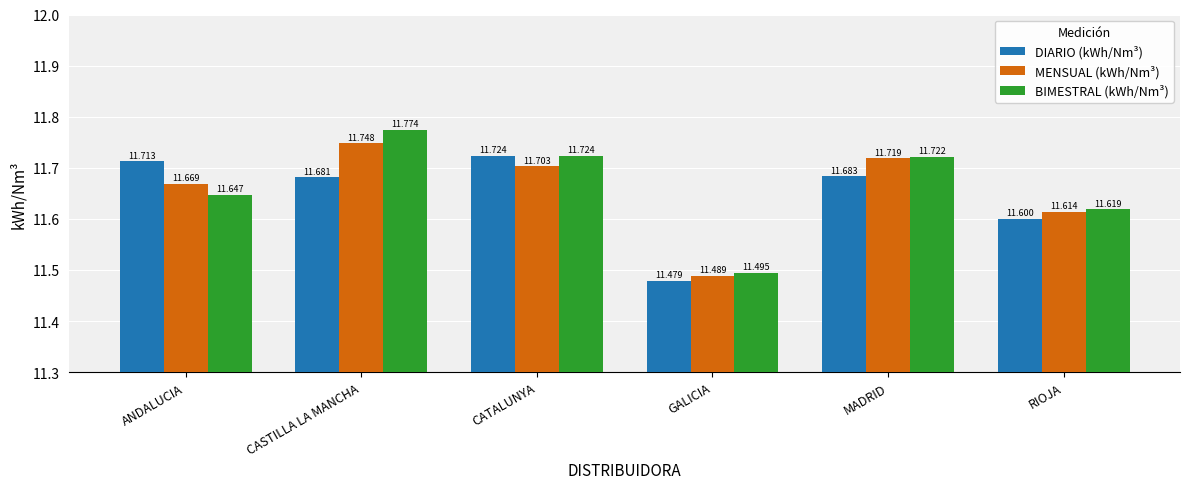

What is the difference between the maximum and minimum values in the MENSUAL (kWh/Nm³) series?

0.3